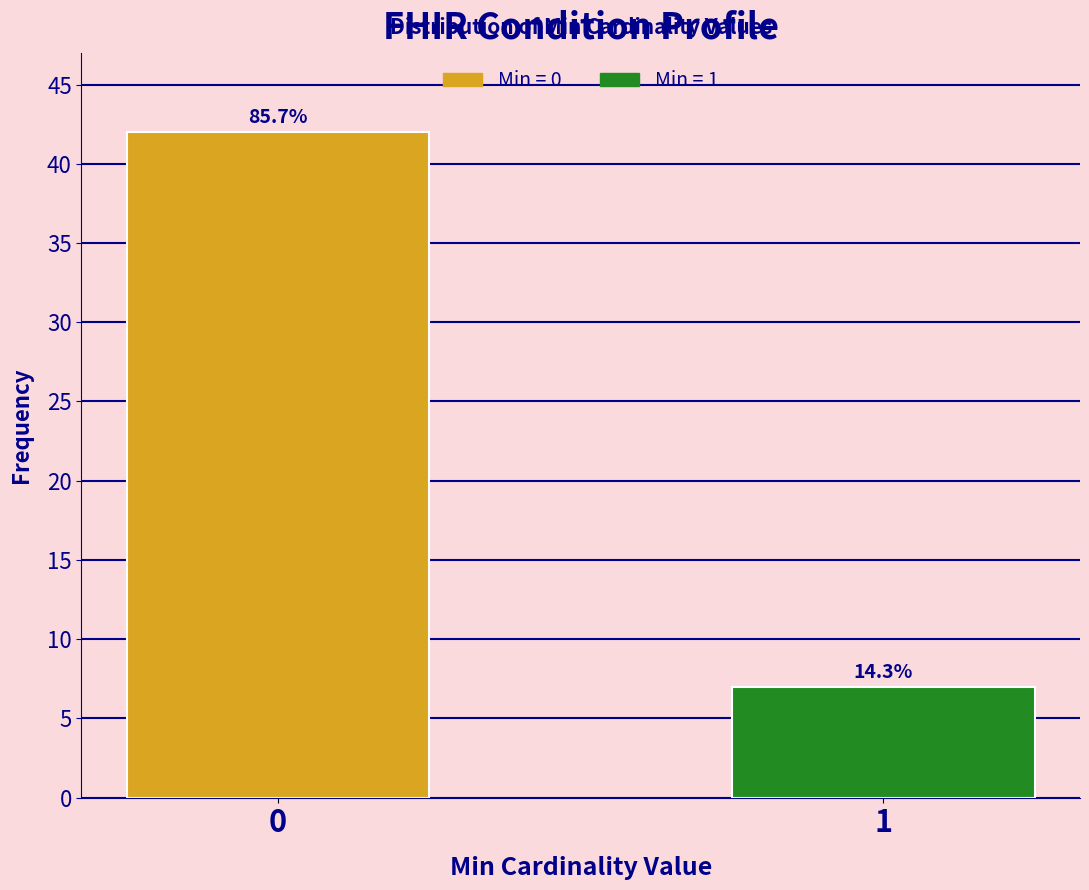

How many bars are there in total?

2